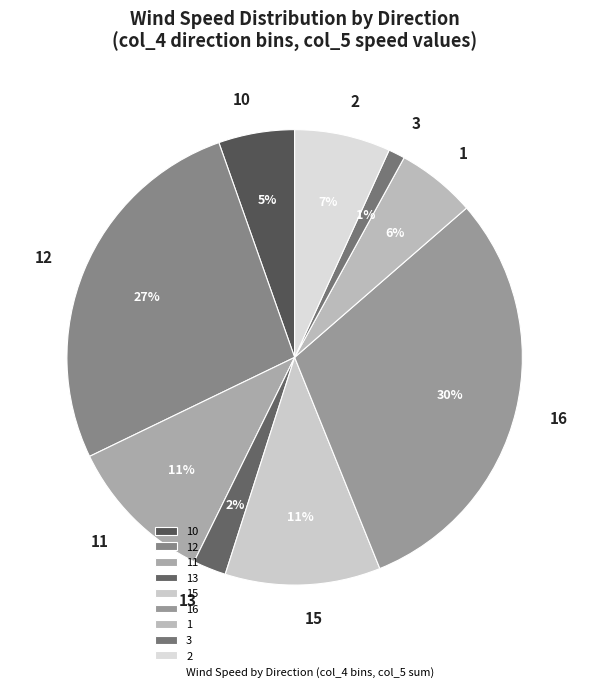

Does 16 account for over 50% of the chart?

No